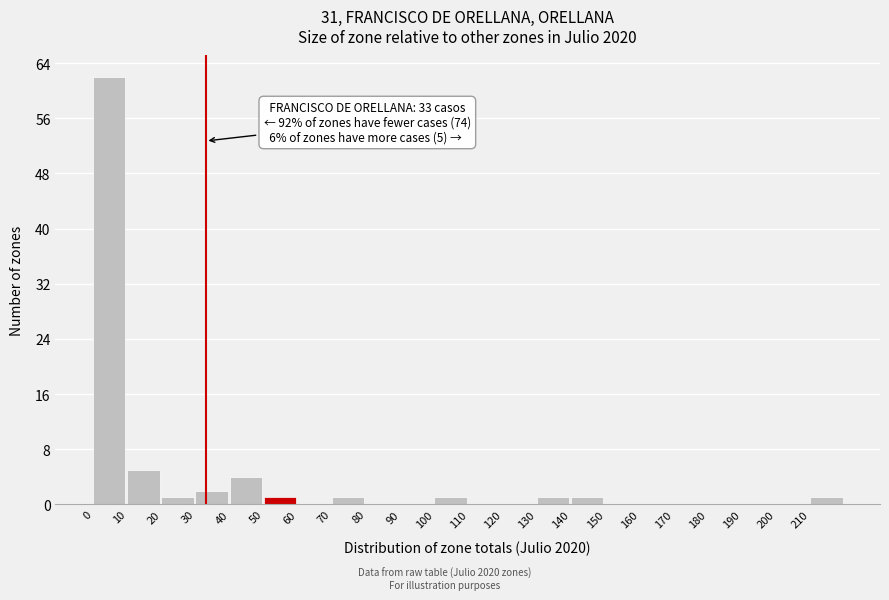

Which range on the x-axis has the tallest bar?

0 to 10